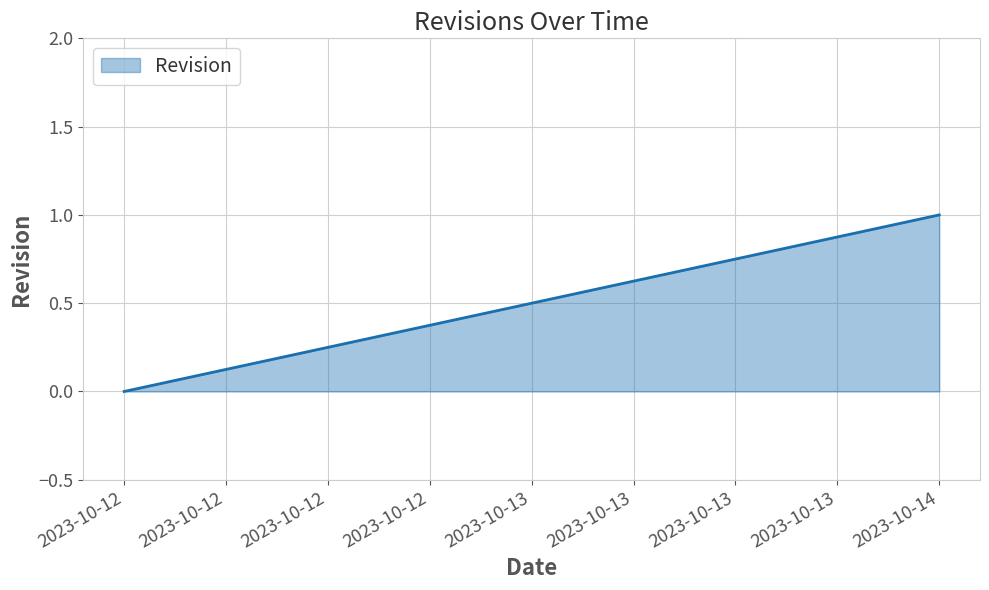

How many values are below 1?

1